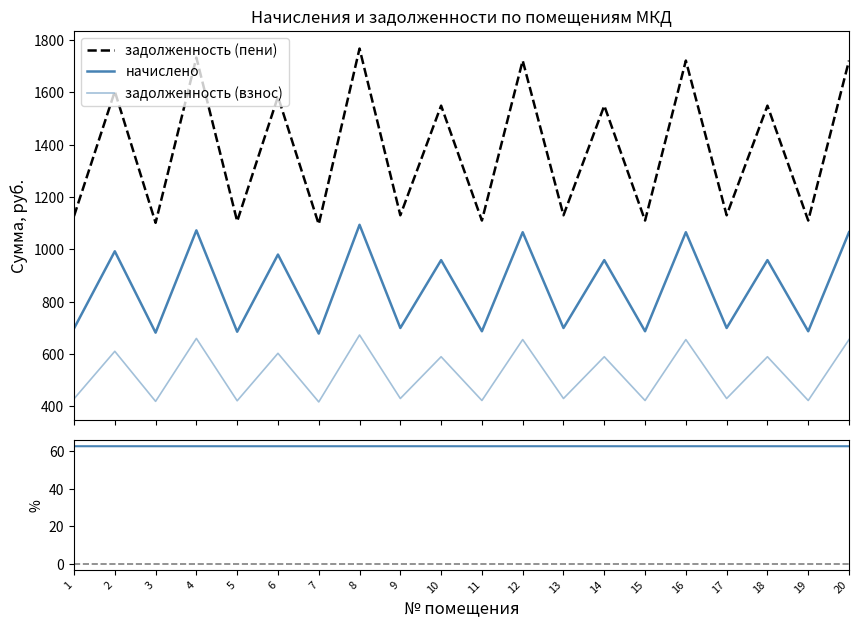

Where does the задолженность (взнос) series first go above 590?

2